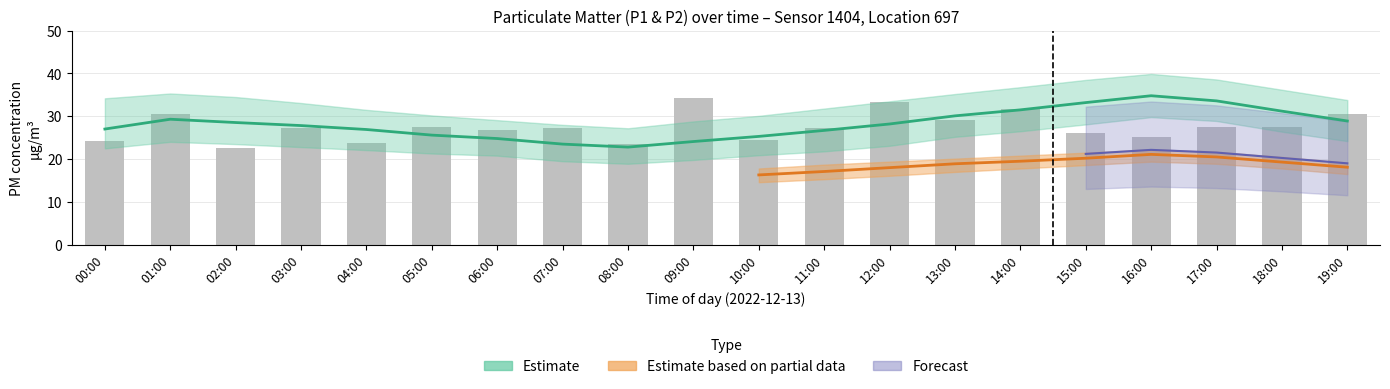

Reading left to right, what are all the values shown in this chart?

00:00=24.2	01:00=30.6	02:00=22.5	03:00=27.3	04:00=23.7	05:00=27.5	06:00=26.9	07:00=27.2	08:00=23.5	09:00=34.2	10:00=24.4	11:00=27.4	12:00=33.3	13:00=29.2	14:00=31.7	15:00=26.0	16:00=25.2	17:00=27.6	18:00=27.6	19:00=30.4